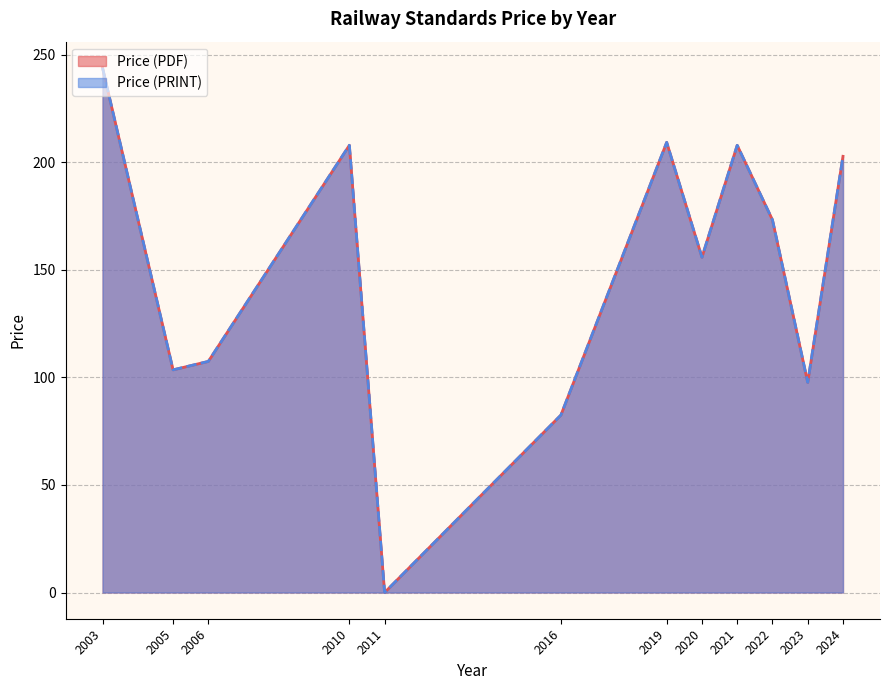

True or false: Price (PRINT) and Price (PDF) cross at least once.

False